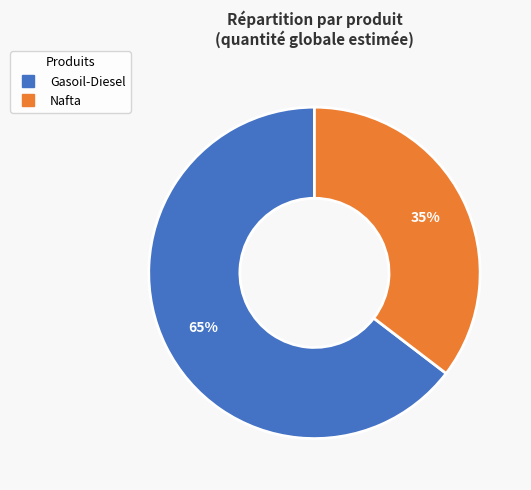

What is the ratio of the value at Nafta to the value at Gasoil-Diesel?

0.5